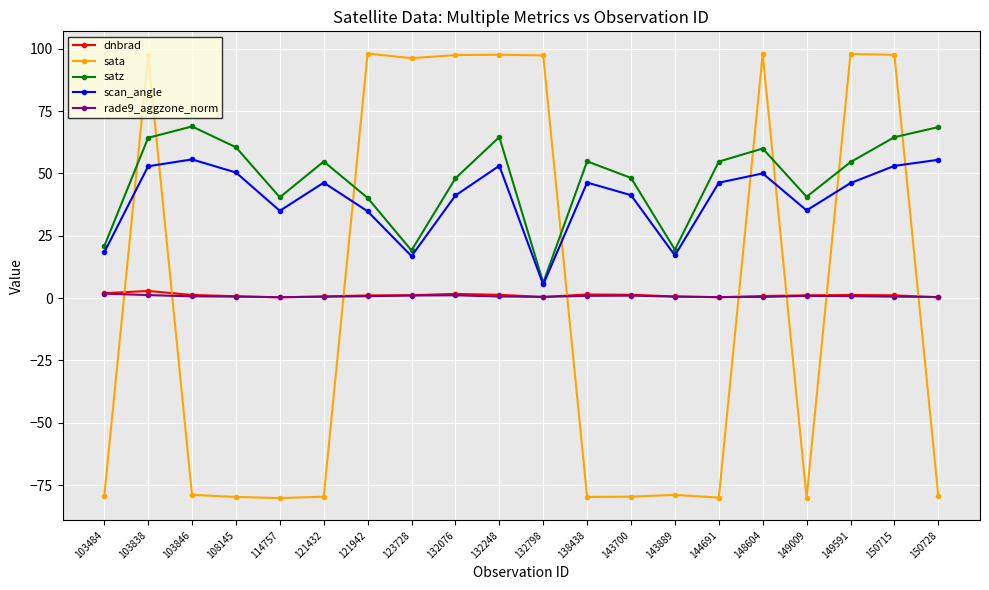

Is the value of dnbrad at 123728 greater than the value of scan_angle at 132076?

No